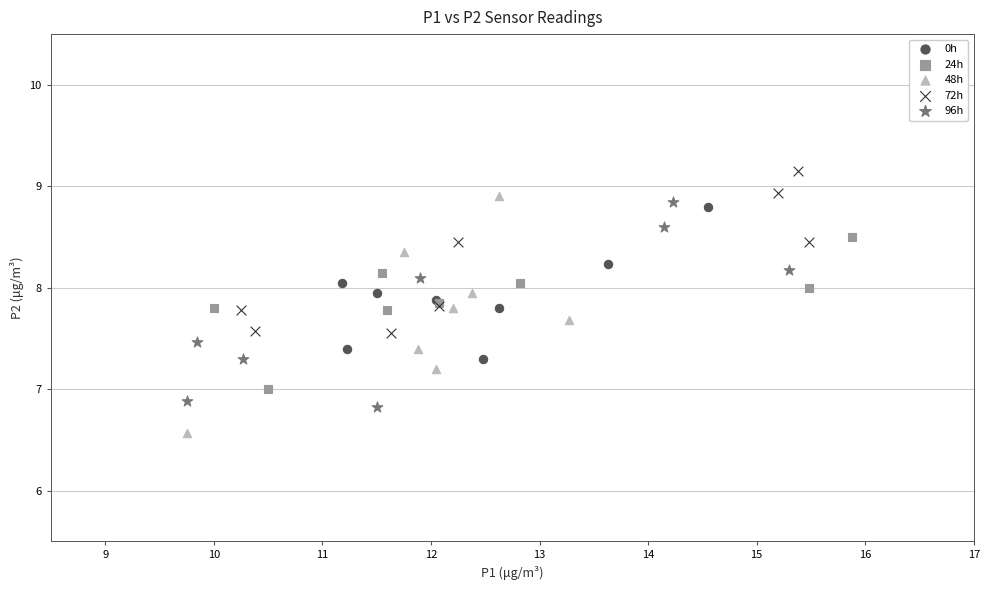

Which series contains the highest Y value?

72h